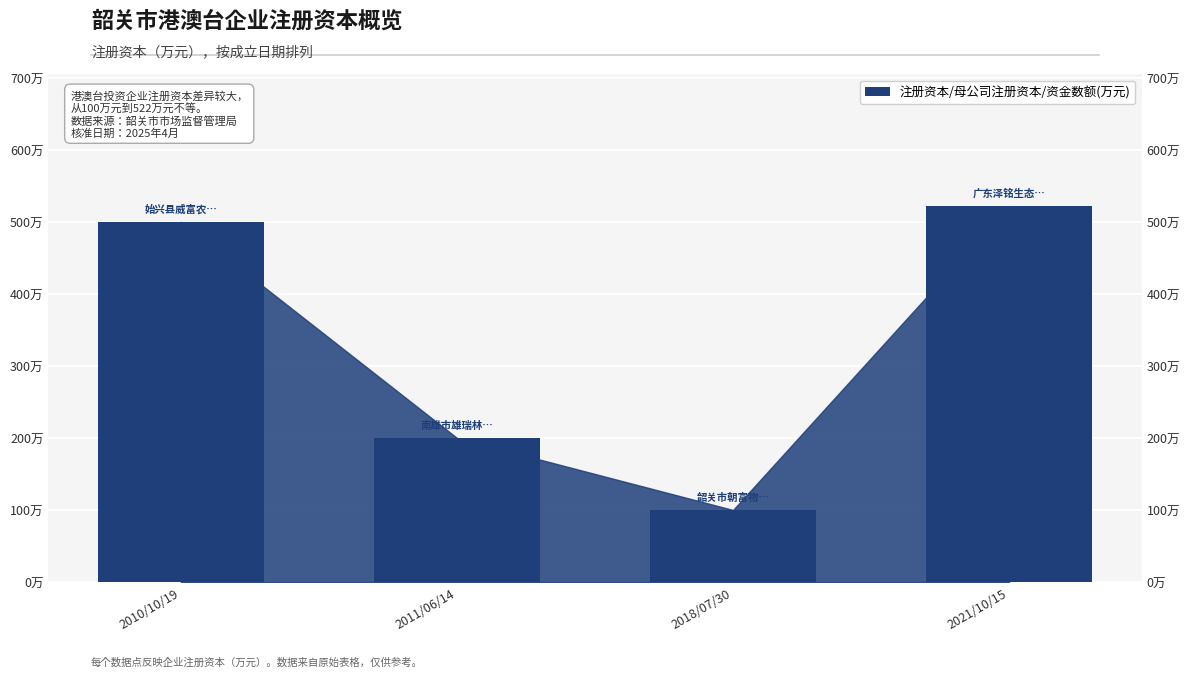

What is the difference between the values at 2018/07/30 and 2021/10/15?

422